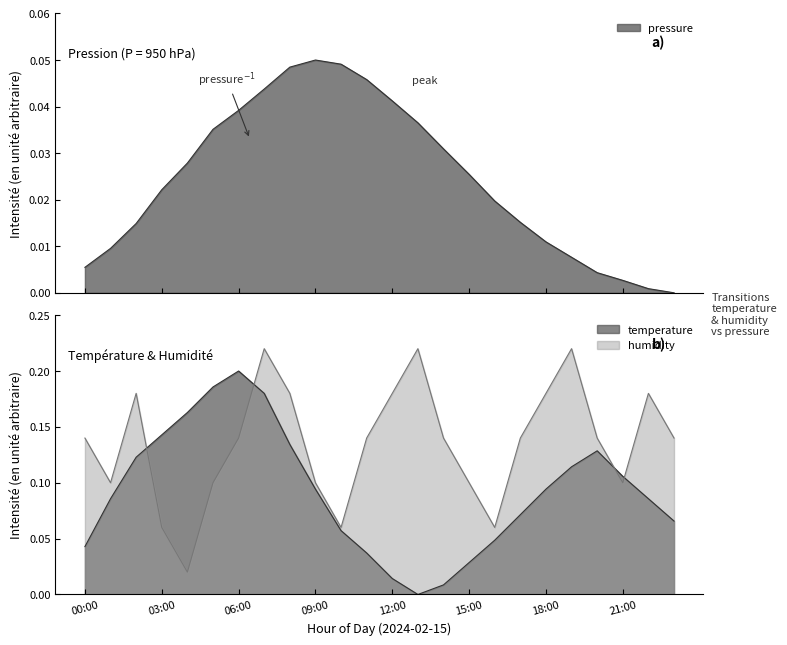

The temperature series shows 0.1 at 10:00. True or false?

True